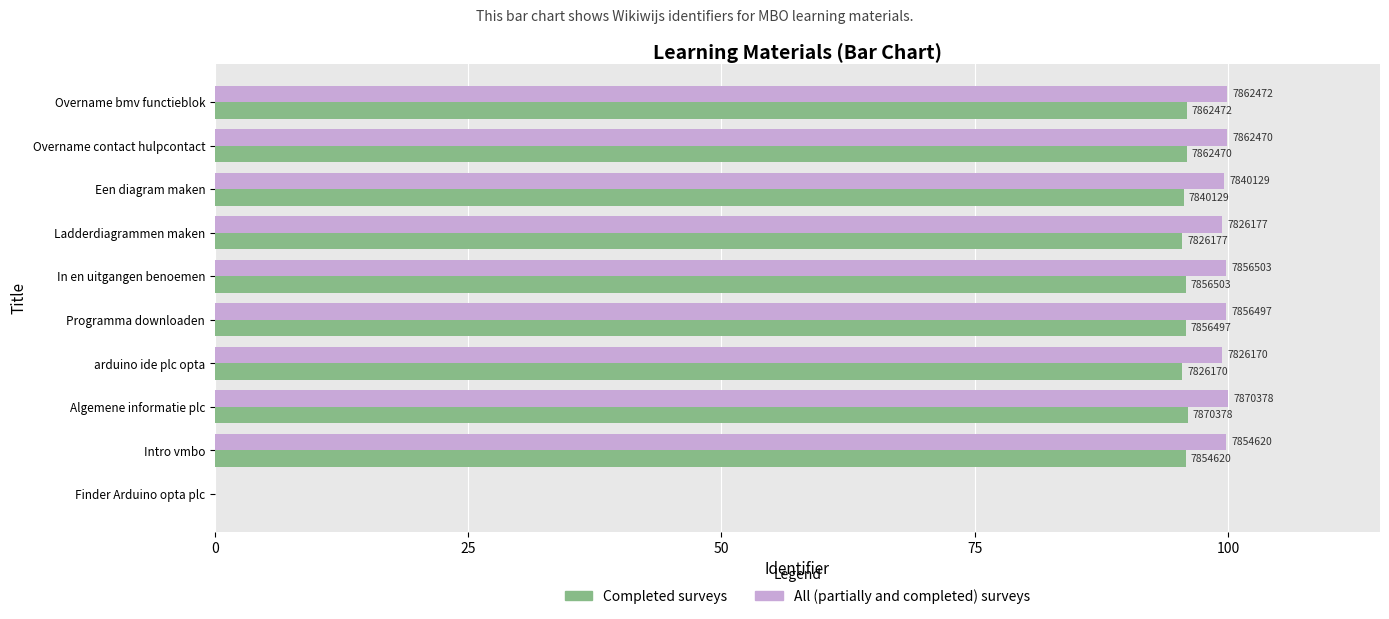

What are all the series names shown in the legend?

Completed surveys, All (partially and completed) surveys